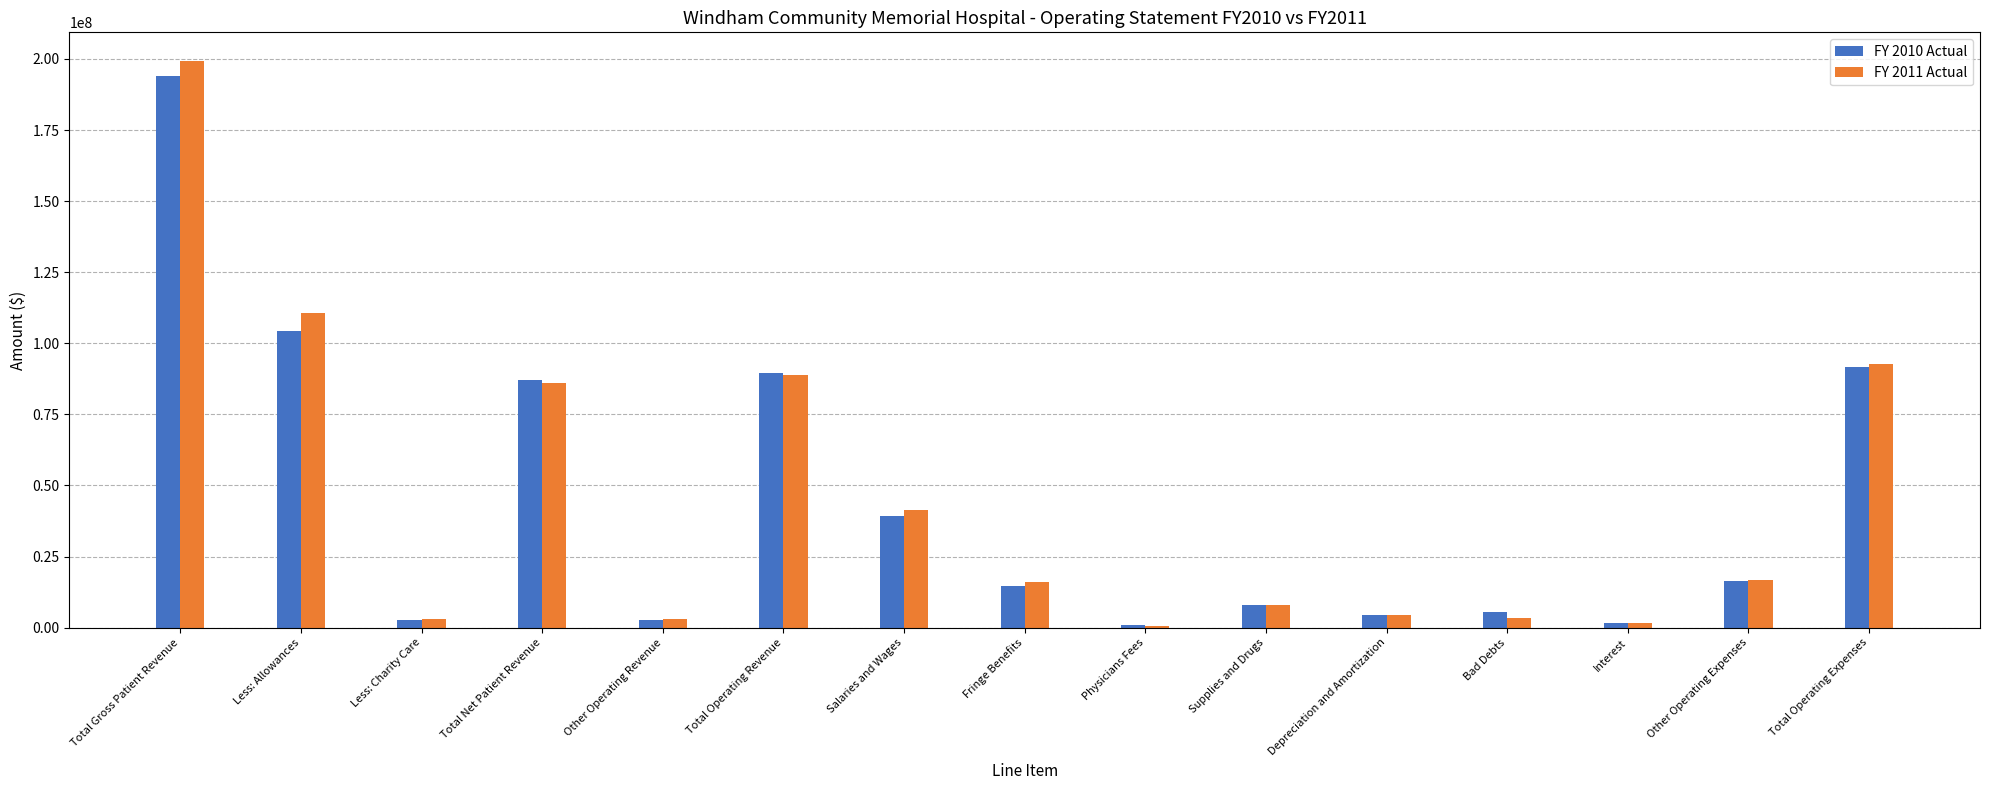

Between Total Gross Patient Revenue and Supplies and Drugs, which series saw the biggest shift?

FY 2011 Actual